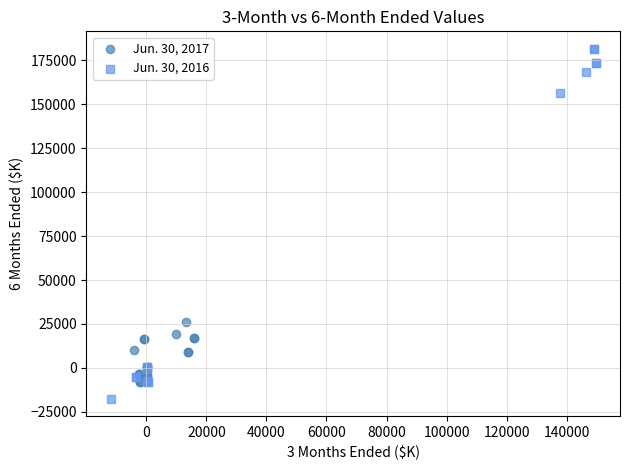

What are all the series names shown in the legend?

Jun. 30, 2017, Jun. 30, 2016